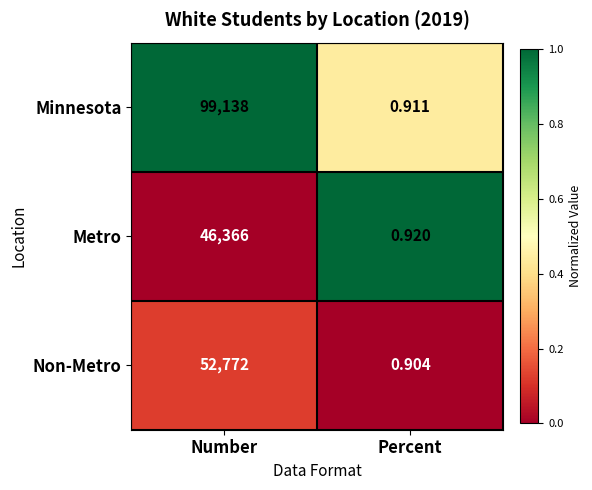

At which label is Non-Metro closest to 26386?

Percent